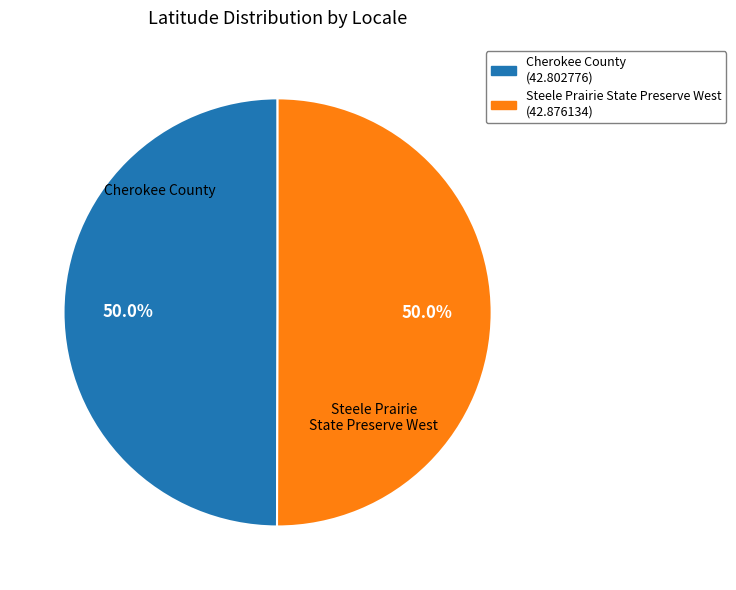

Is it true that Steele Prairie State Preserve West (42.876134) is 39% of the pie?

False